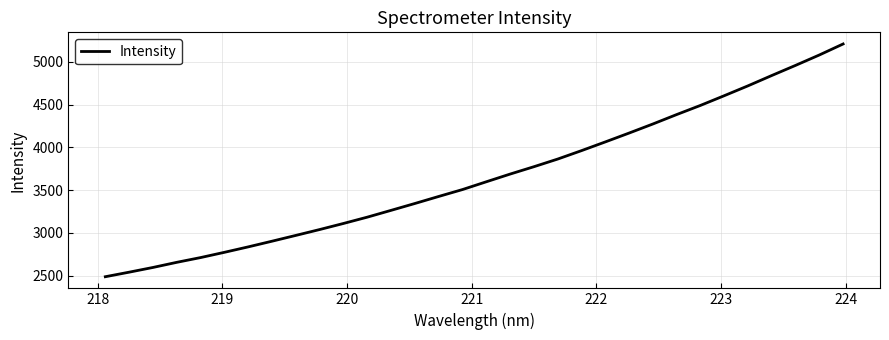

What is the difference between the maximum and minimum values?

2719.8